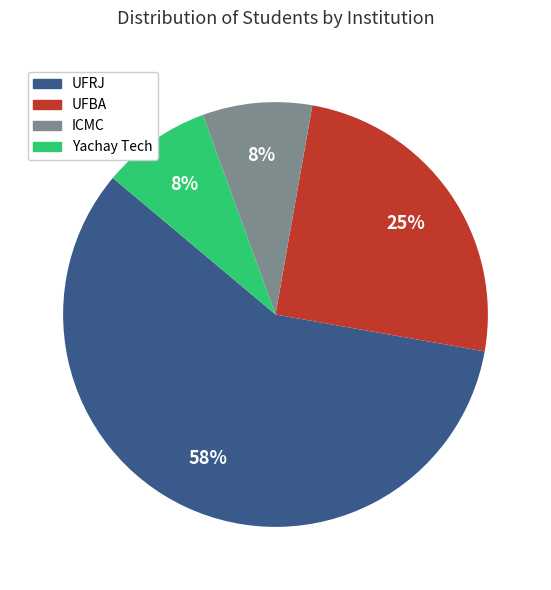

To the nearest percent, what is the difference between the Yachay Tech and UFBA slice percentages?

17%